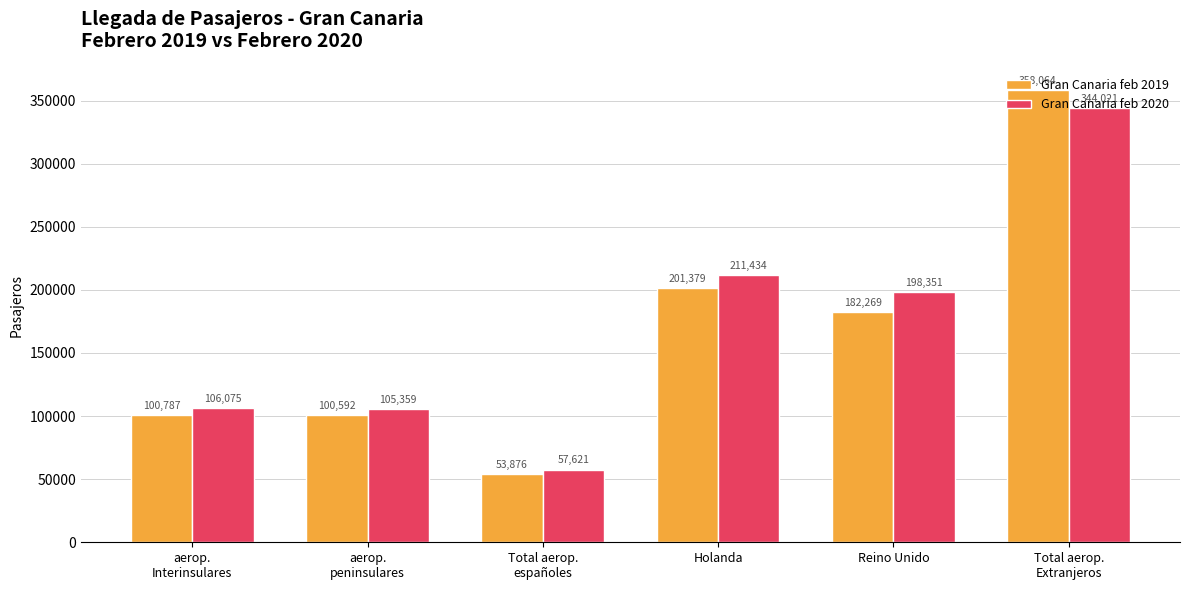

True or false: Gran Canaria feb 2019 has a value of 37711 at Total aerop.
españoles.

False